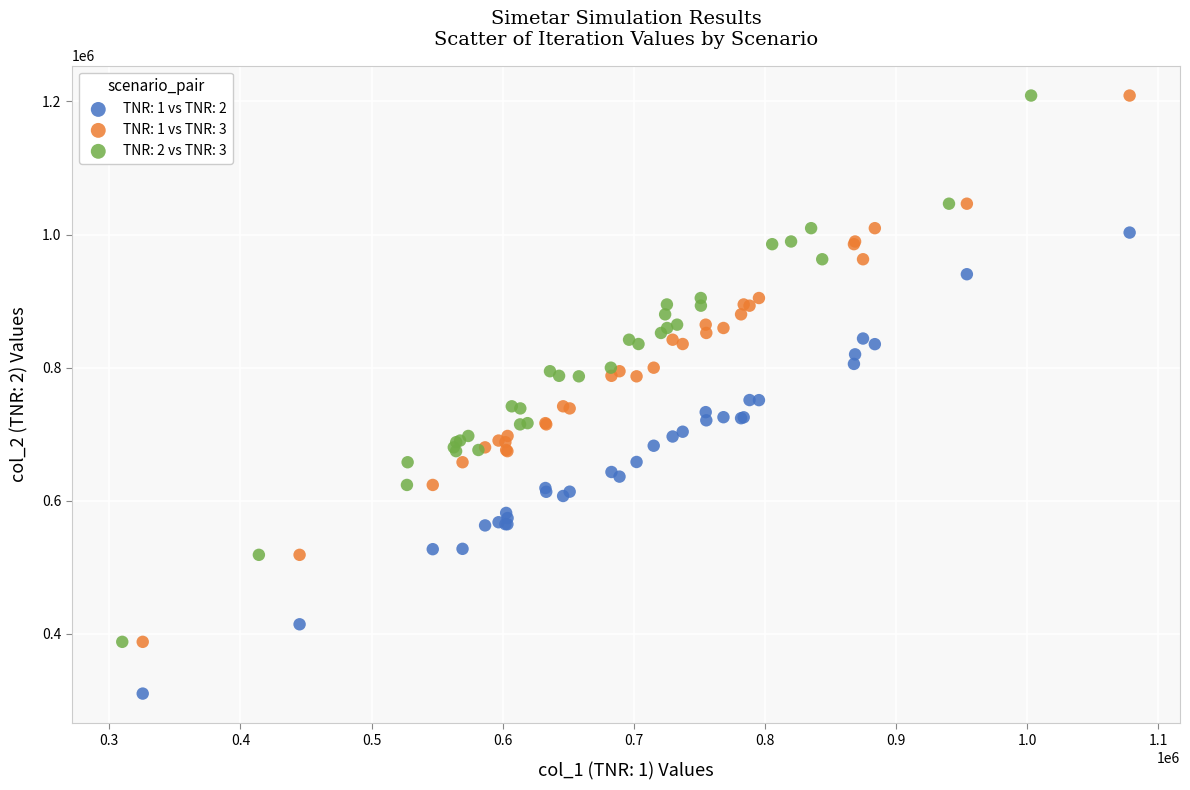

Which series reaches the minimum Y coordinate?

TNR: 1 vs TNR: 2